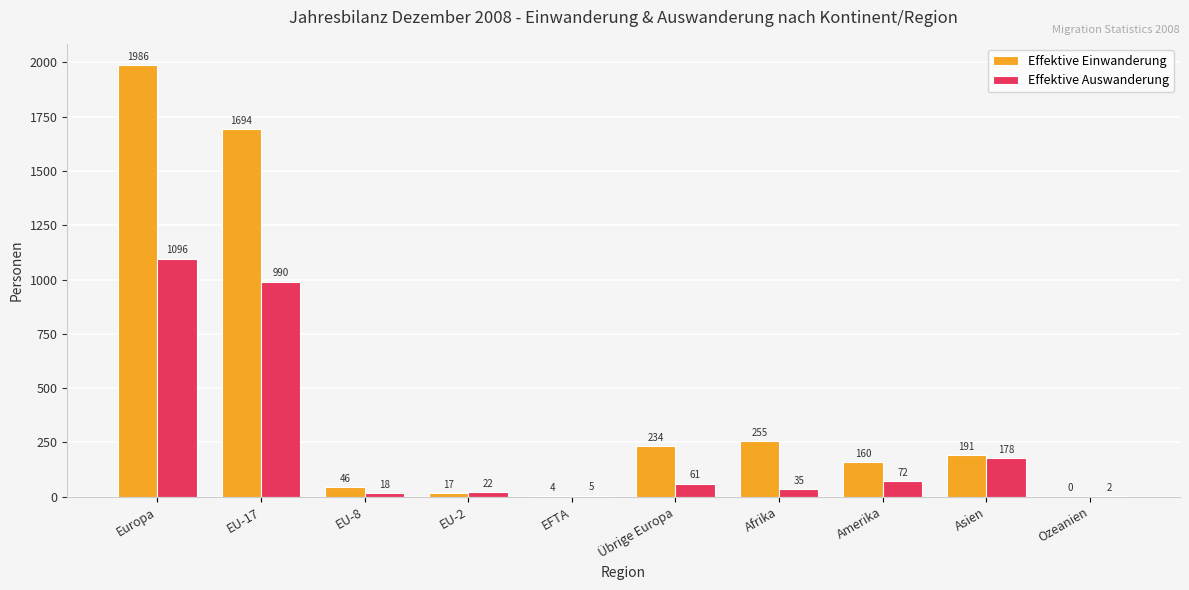

What is the sum of all Effektive Einwanderung values?

4587